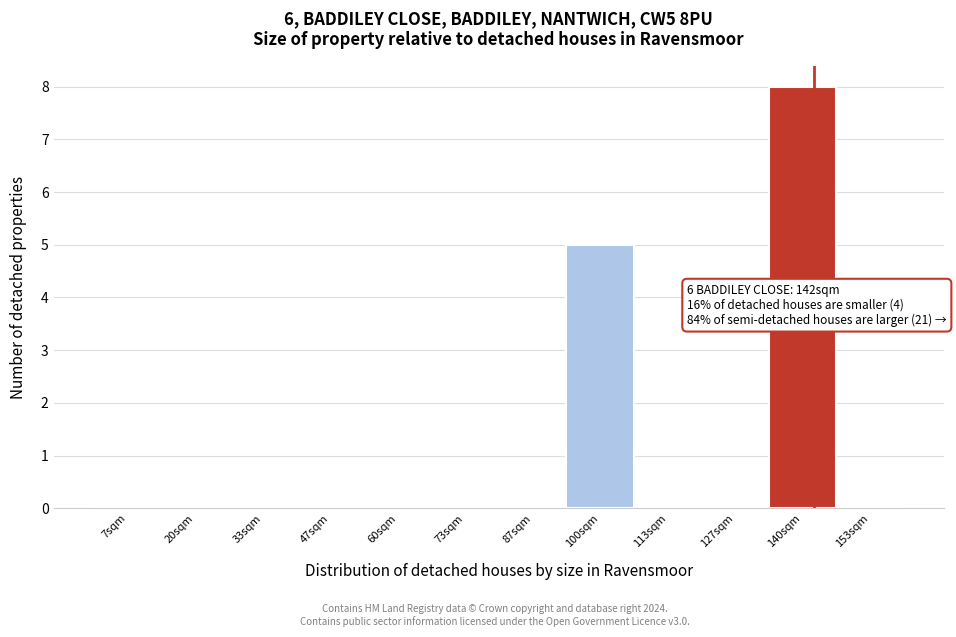

Reading left to right, what are all the values shown in this chart?

7sqm=0	20sqm=0	33sqm=0	47sqm=0	60sqm=0	73sqm=0	87sqm=0	100sqm=5	113sqm=0	127sqm=0	140sqm=8	153sqm=0